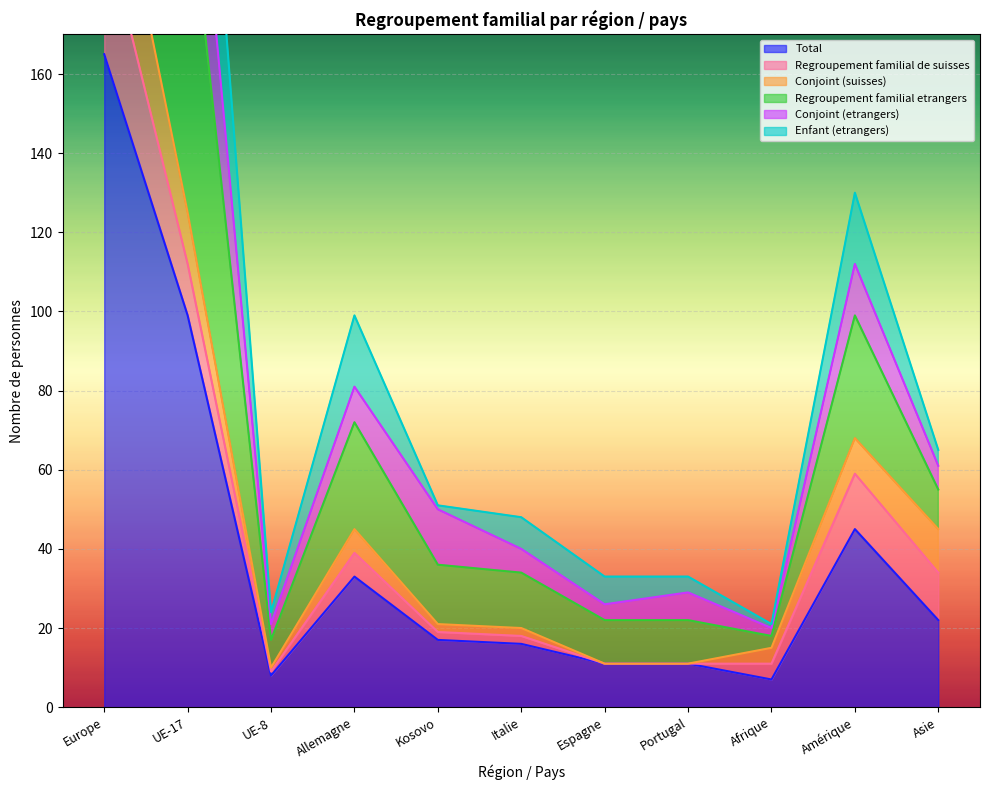

List the labels in order of Regroupement familial etrangers value, smallest first.

Afrique, UE-8, Espagne, Portugal, Italie, Kosovo, Asie, Allemagne, Amérique, UE-17, Europe